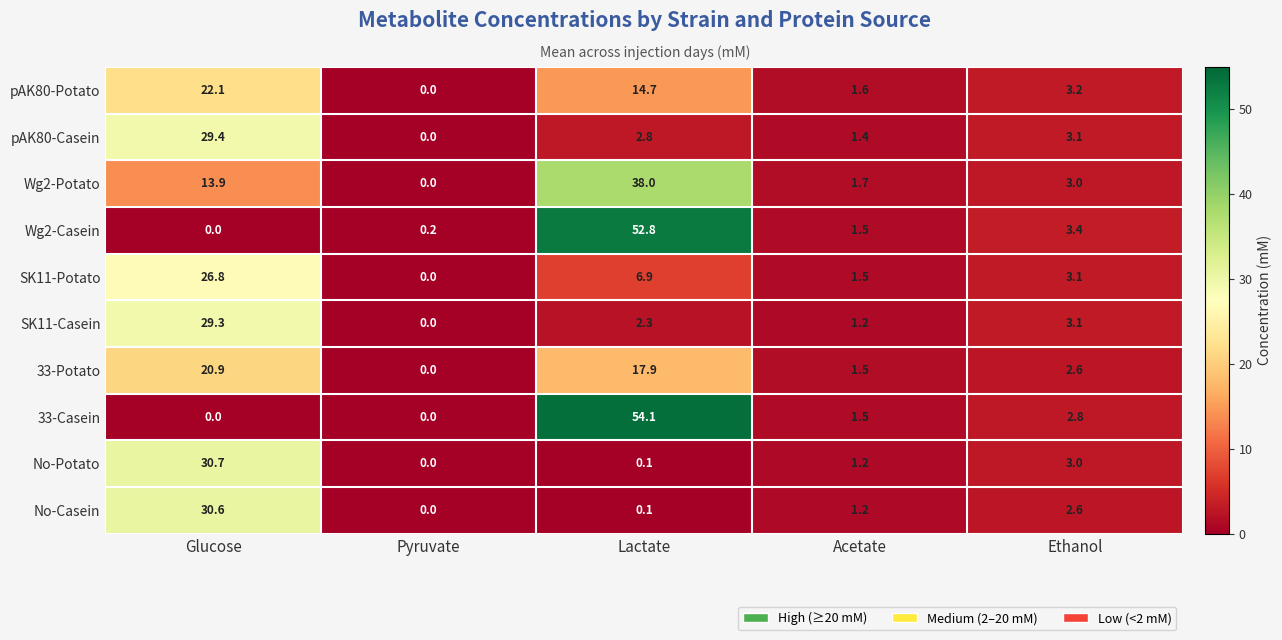

How many values in No-Casein are above zero?

4